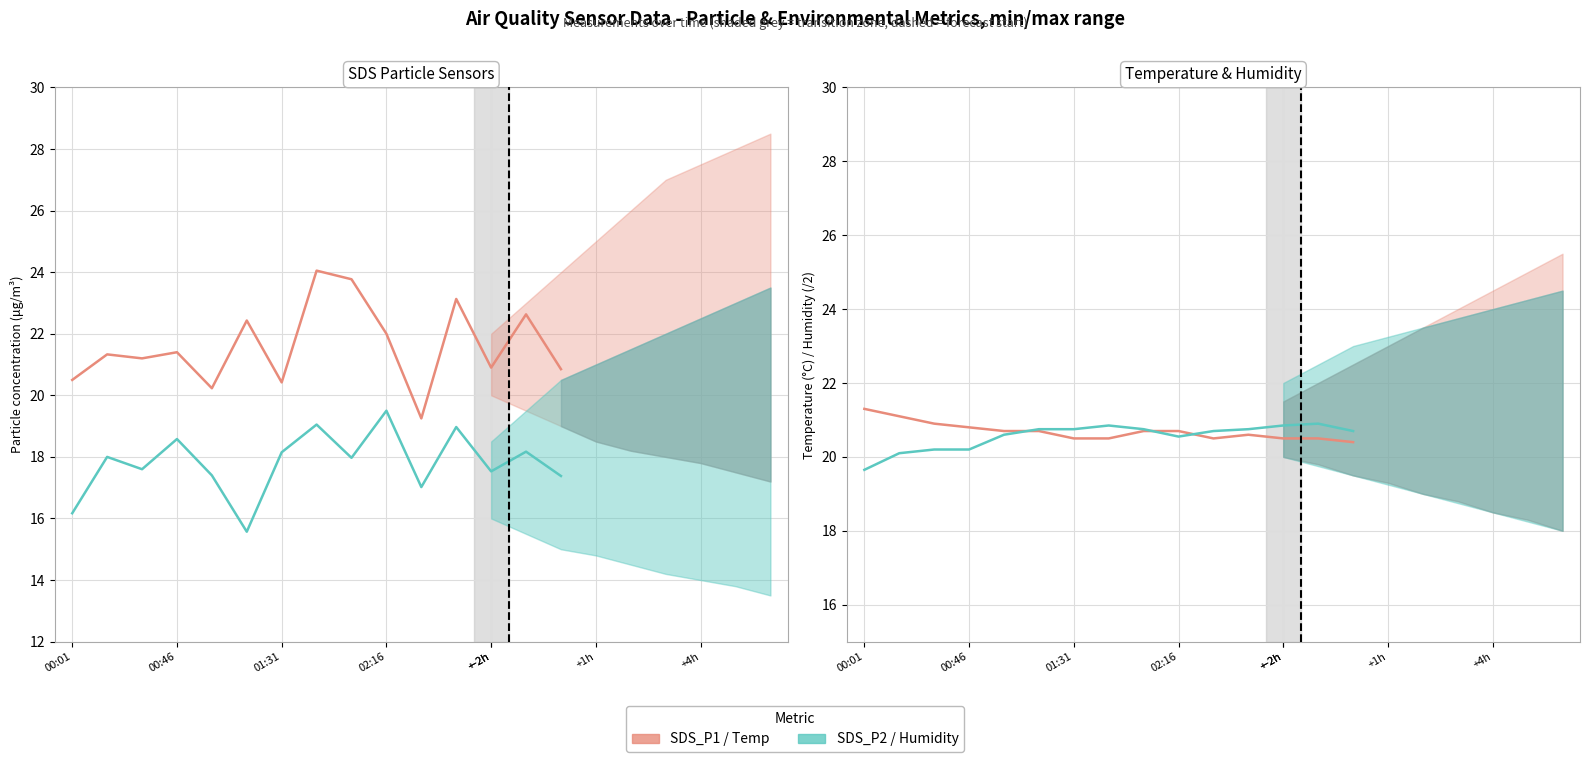

How many data points in SDS_P1 are above 21?

9